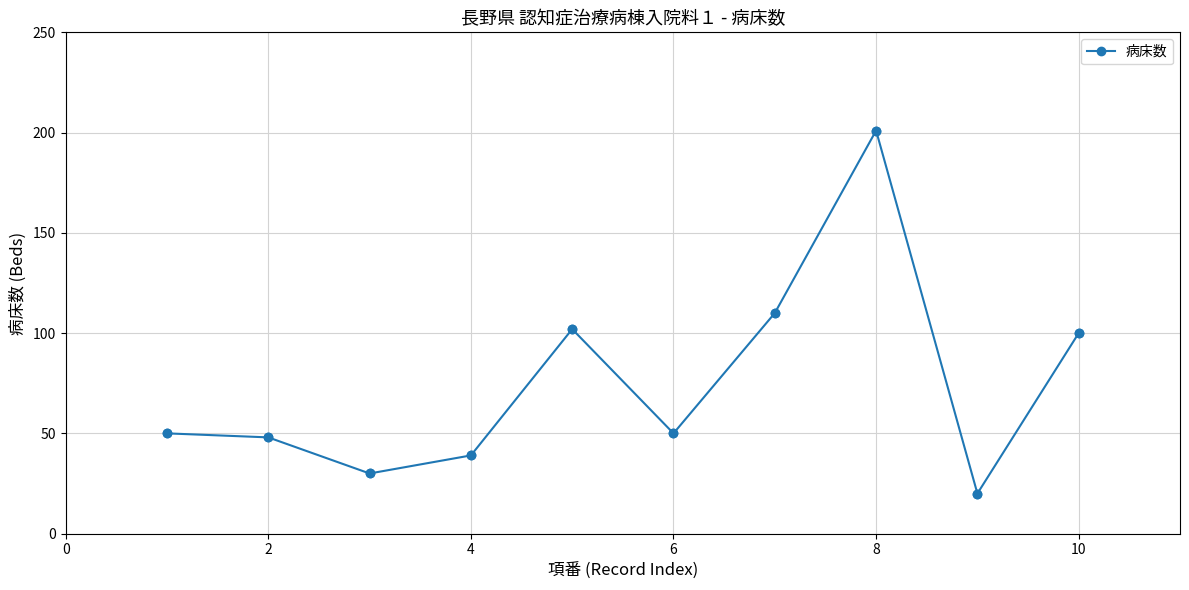

How many interior local valleys (lower than both neighbors) does the data have?

3